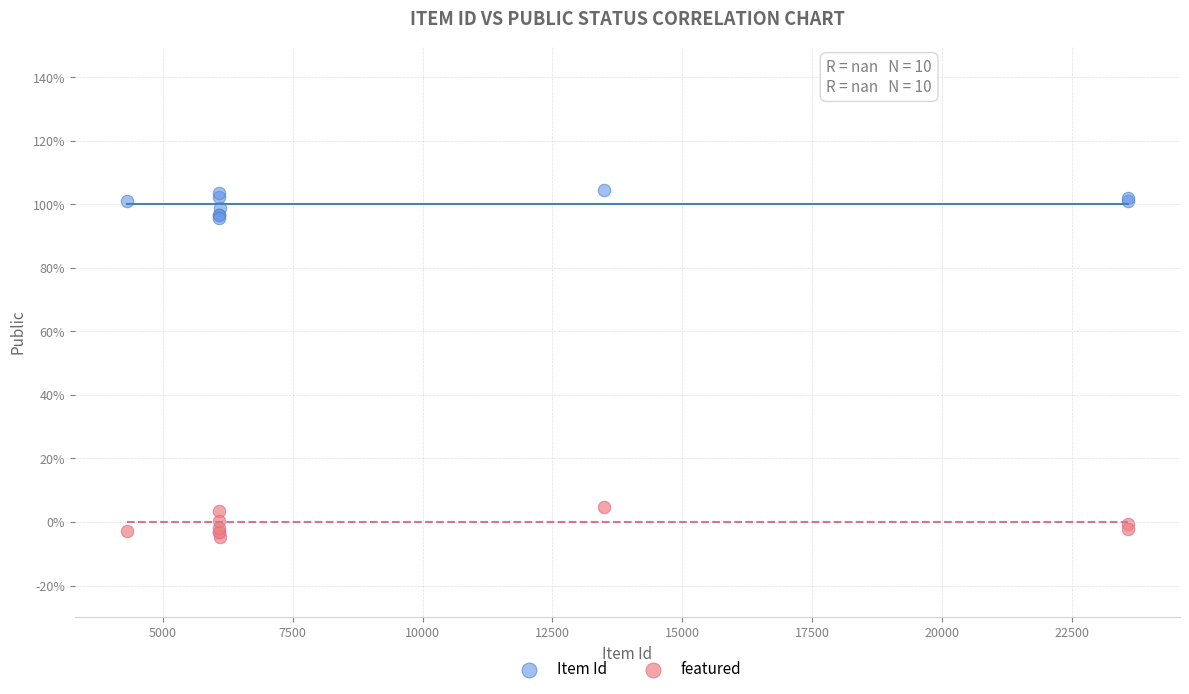

What are all the series names shown in the legend?

Item Id, featured